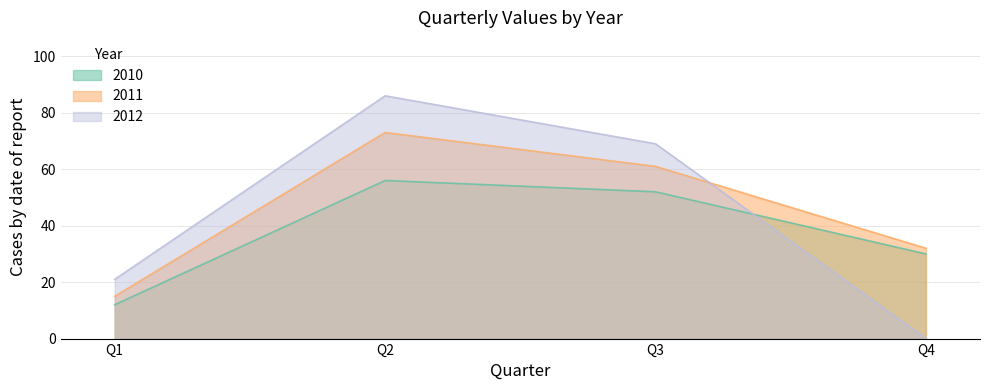

List the series in order of their peak value, lowest first.

2010, 2011, 2012